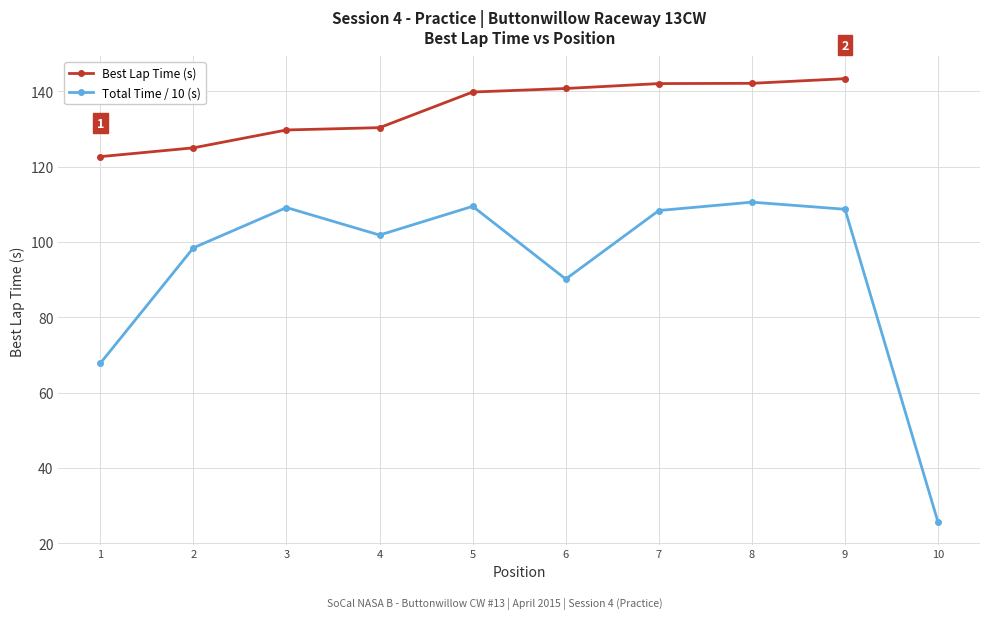

In Total Time / 10 (s), how many points are lower than both neighbors (excluding endpoints)?

2